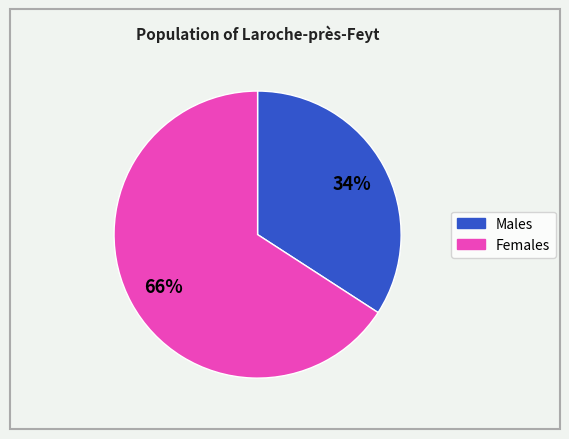

Is there any slice that represents more than half of the pie?

Yes